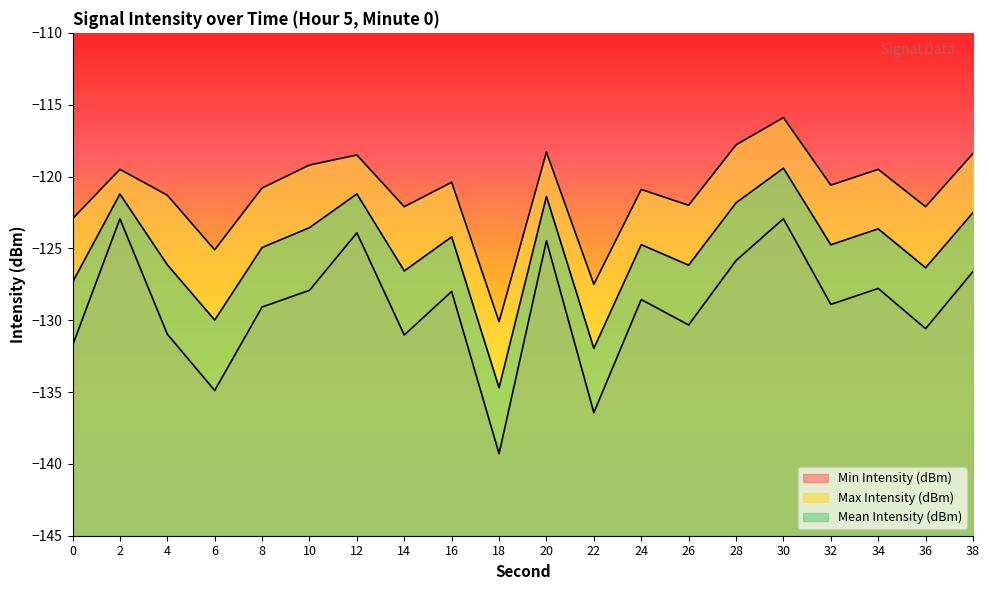

Reading right to left, list all the values displayed in this chart.

Min Intensity (dBm): -126.6	-130.6	-127.8	-128.9	-122.9	-125.8	-130.3	-128.6	-136.4	-124.5	-139.3	-128.0	-131.0	-123.9	-127.9	-129.1	-134.9	-131.0	-122.9	-131.8
Max Intensity (dBm): -118.4	-122.1	-119.5	-120.6	-115.9	-117.8	-122.0	-120.9	-127.5	-118.3	-130.1	-120.4	-122.1	-118.5	-119.2	-120.8	-125.1	-121.3	-119.5	-122.9
Mean Intensity (dBm): -122.5	-126.3	-123.6	-124.8	-119.4	-121.8	-126.2	-124.7	-132.0	-121.4	-134.7	-124.2	-126.6	-121.2	-123.6	-124.9	-130.0	-126.1	-121.2	-127.4